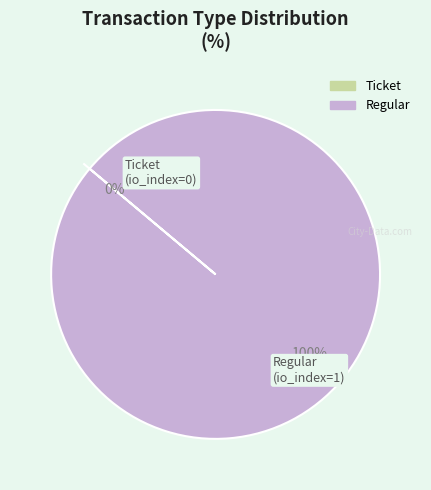

Does Regular represent more than half of the total?

Yes